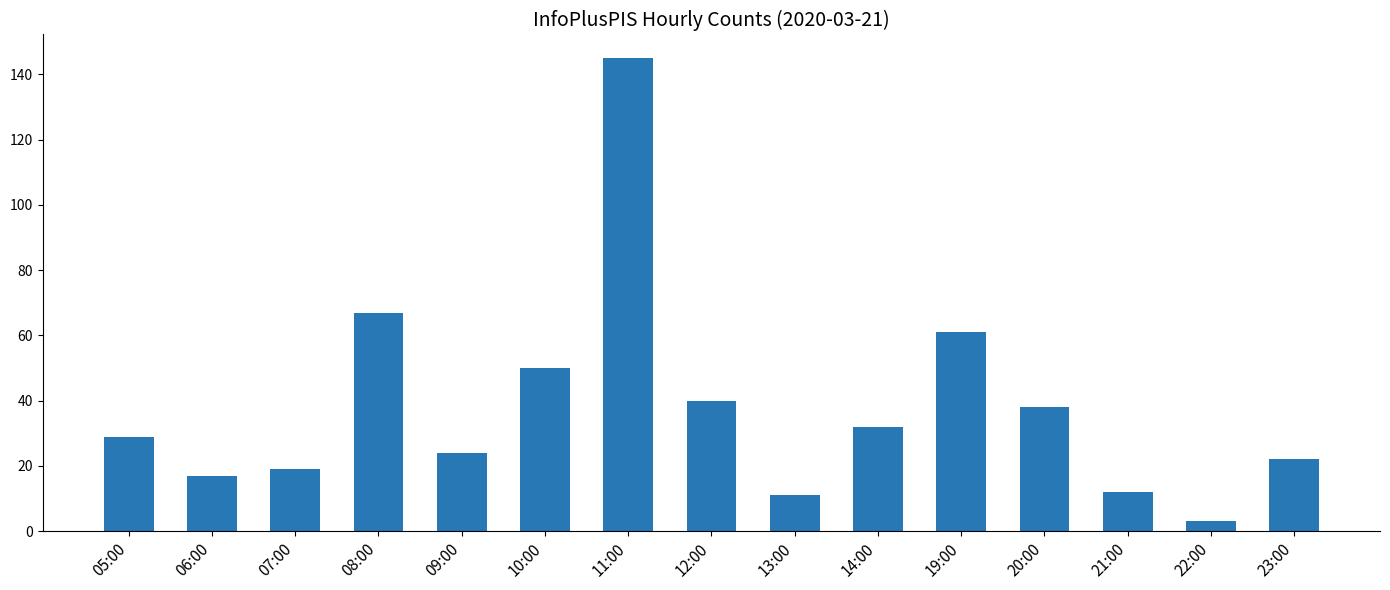

Are the bars horizontal?

No